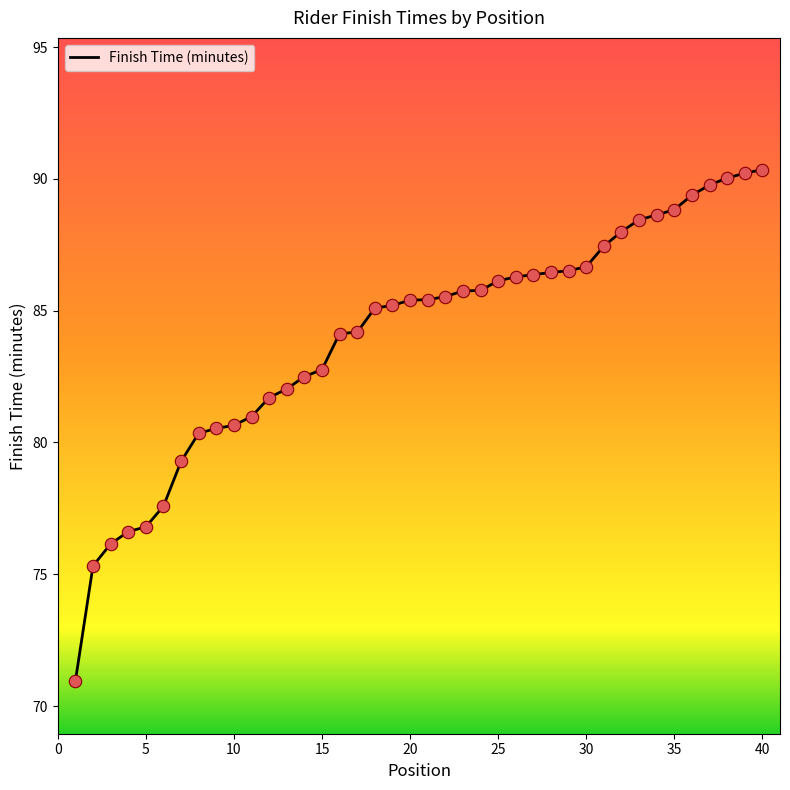

What is the smallest value displayed?

71.0